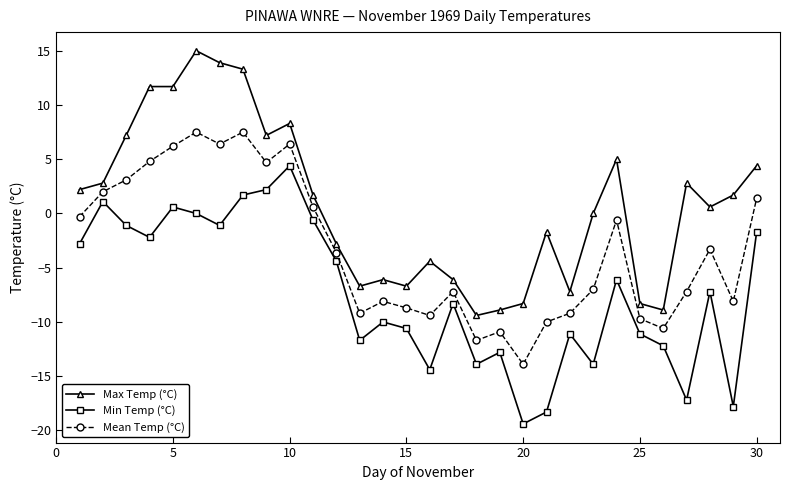

In Mean Temp (°C), how many points are lower than both neighbors (excluding endpoints)?

8